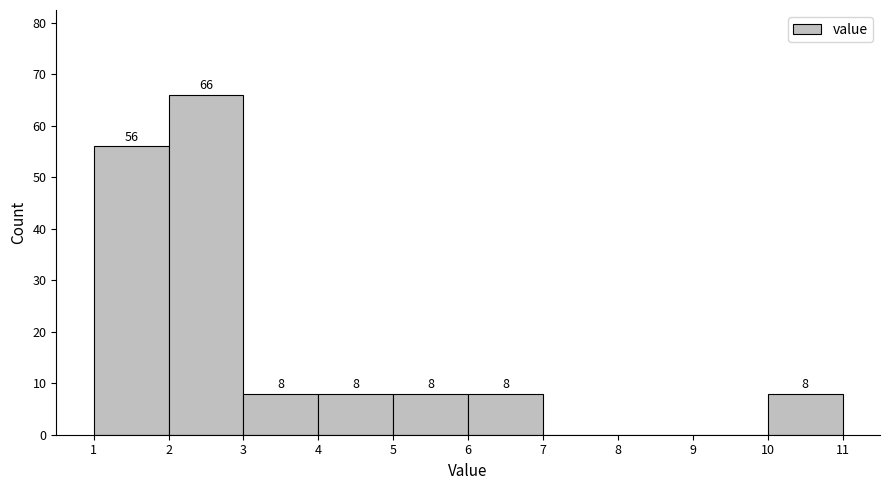

Which range on the x-axis has the tallest bar?

2 to 3